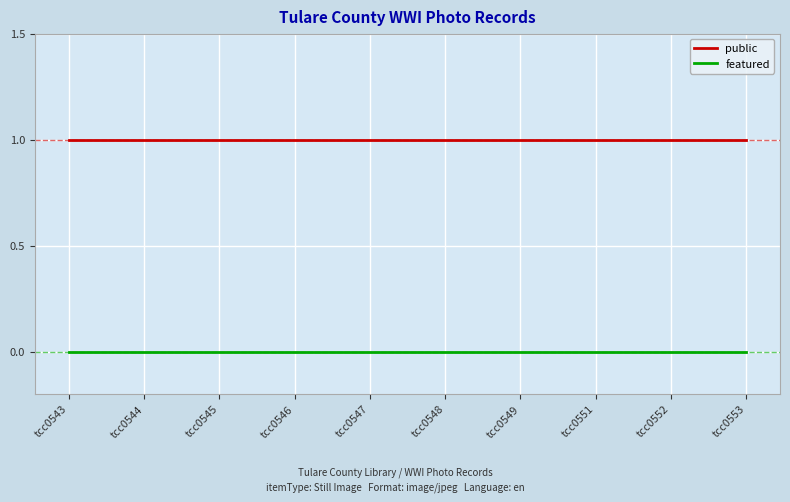

The featured series shows 0 at tcc0543. True or false?

True